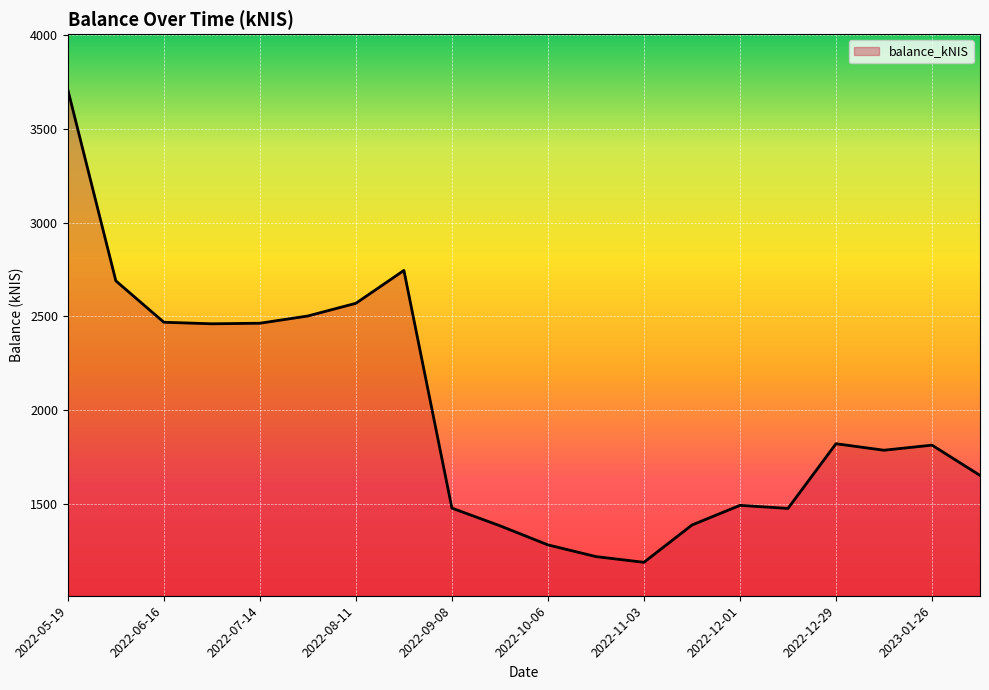

What is the smallest value displayed?

1188.1